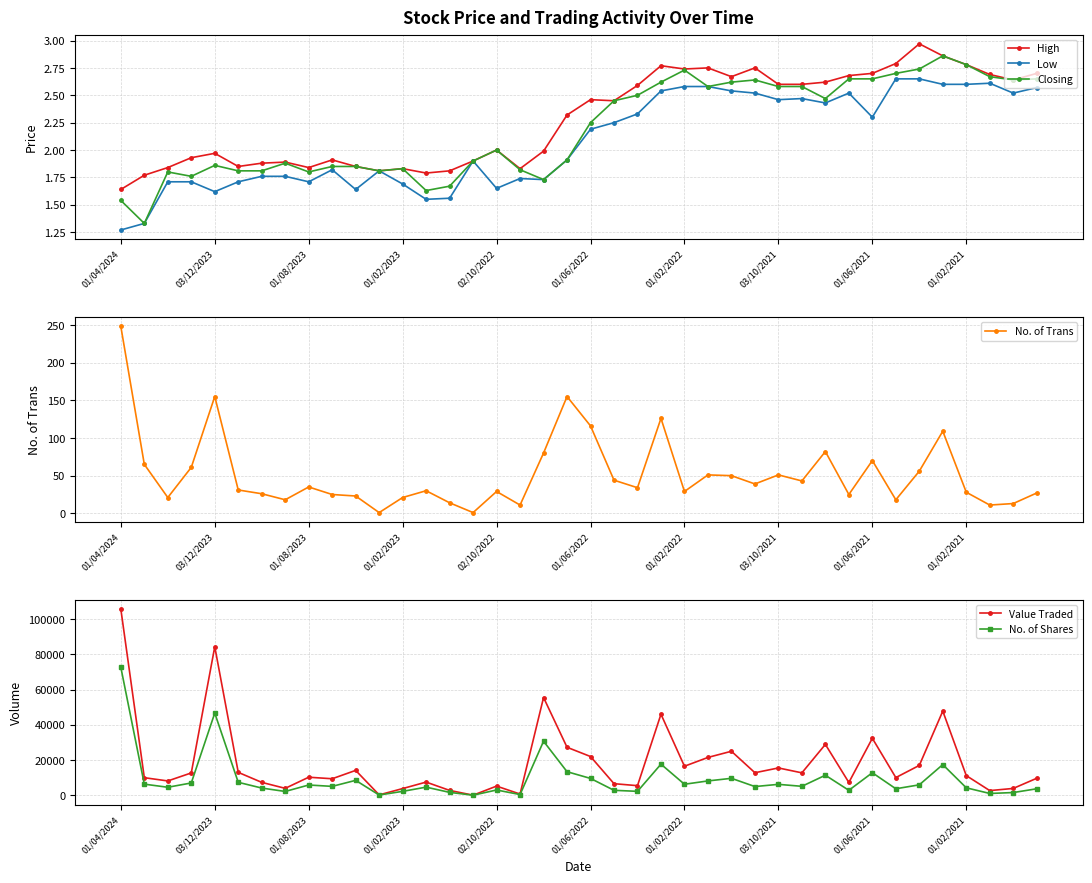

How many distinct data groups are displayed?

6